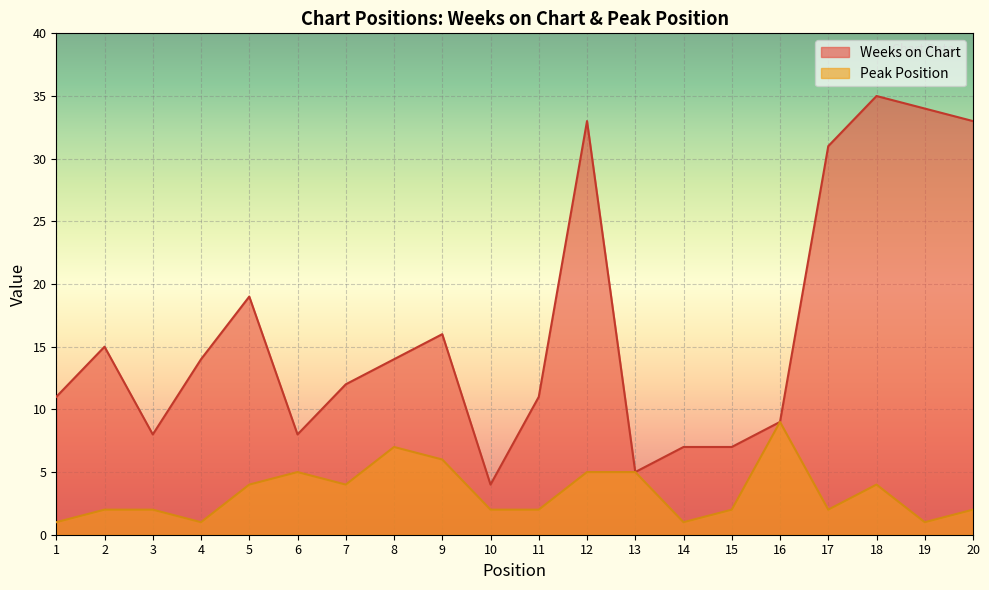

Which series has the widest spread of values?

Weeks on Chart